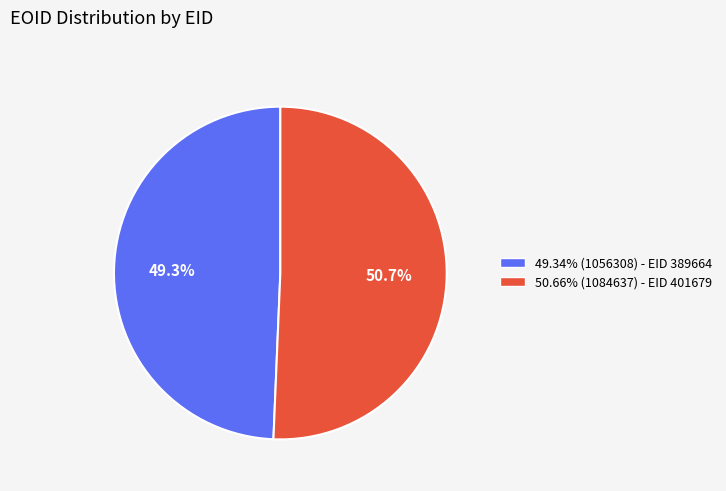

What portion of the pie excludes 49.34% (1056308) - EID 389664?

50.7%